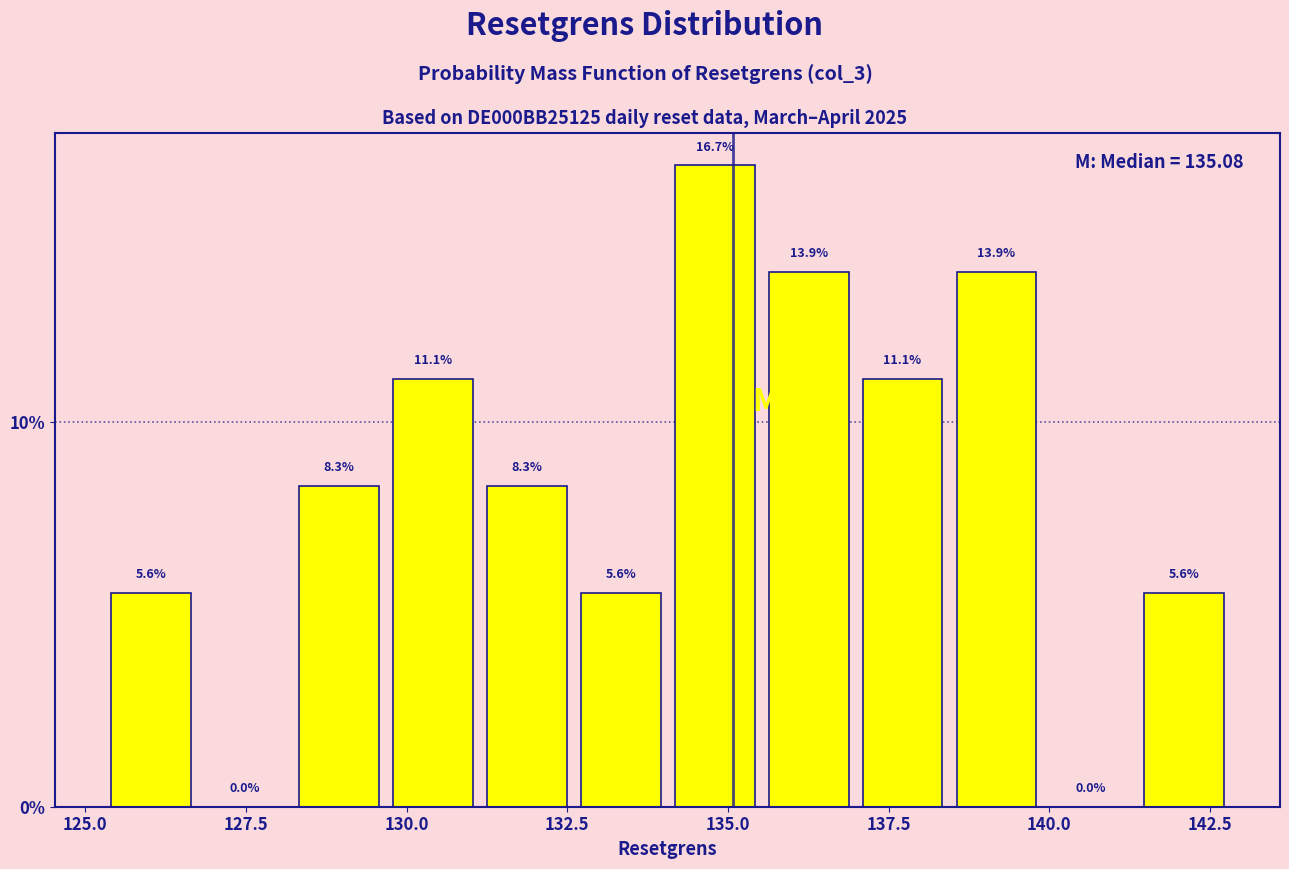

Read against the x-axis, roughly where is the centre of the tallest bar?

135.0